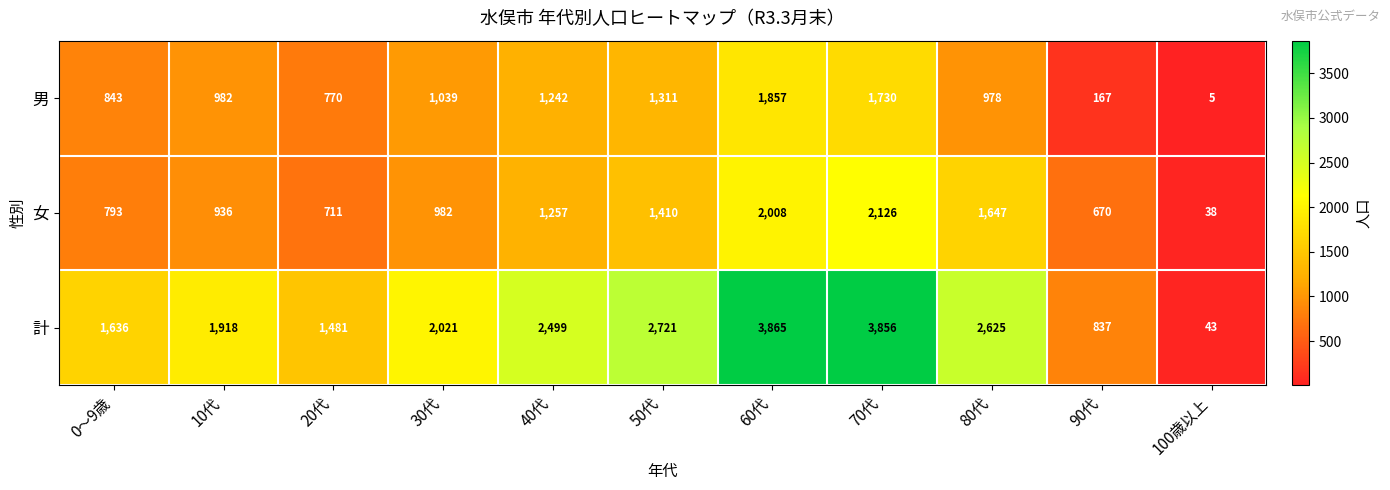

Is it true that 女 equals 793 at 0～9歳?

True